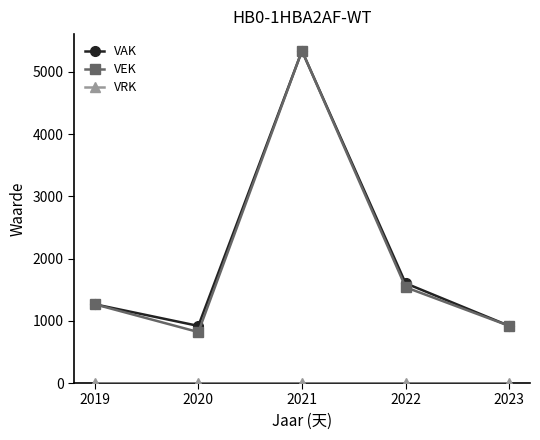

What is the approximate value of VEK at 2019?

1266